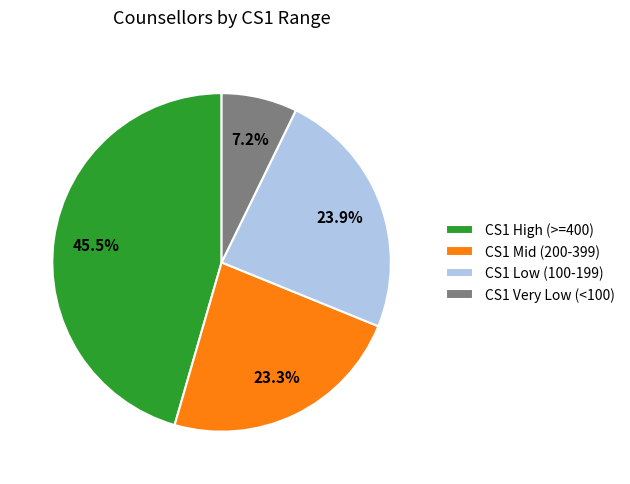

How many slices are in this pie chart?

4